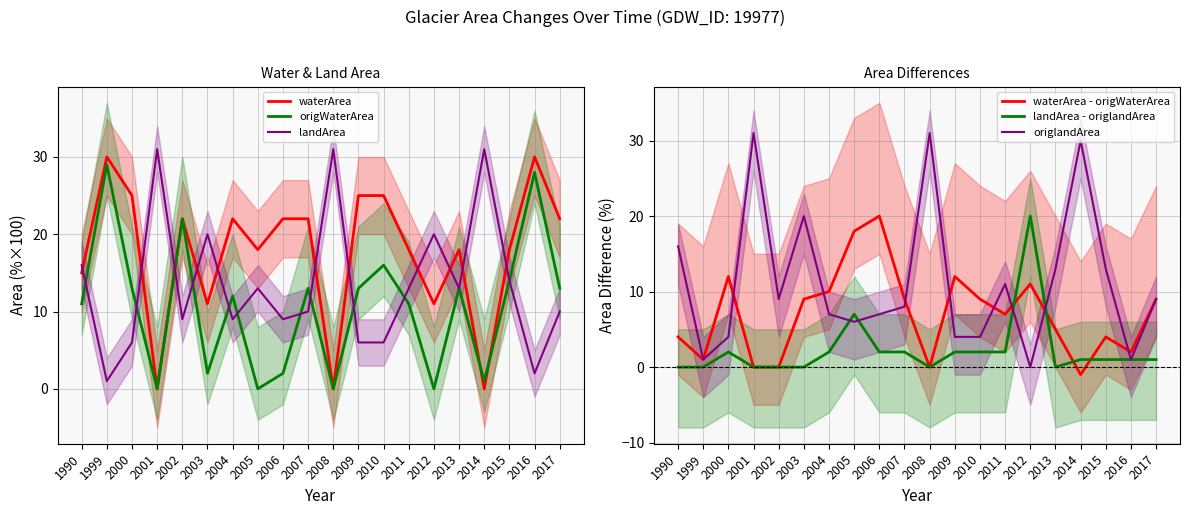

At how many categories does at least one series exceed 8?

20